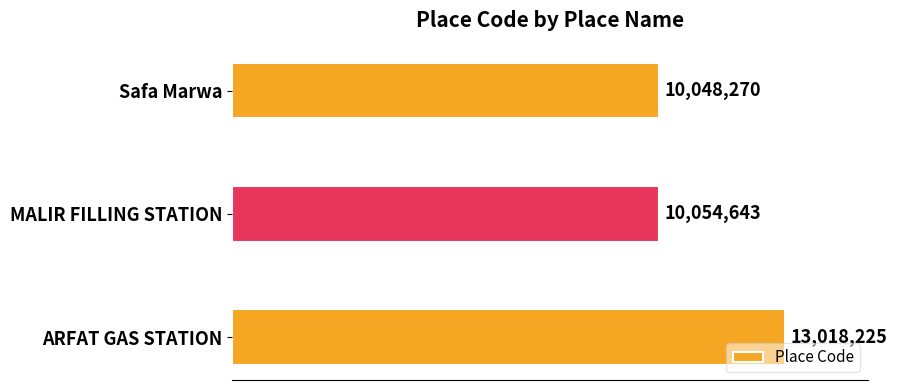

Are the bars horizontal?

Yes